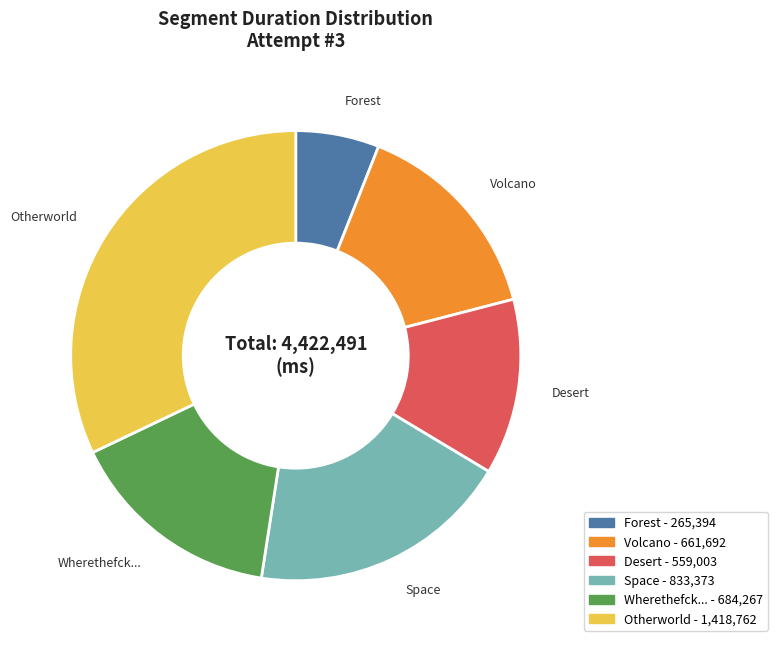

Approximately how many times larger is the value at Wherethefck... compared to Forest?

2.6